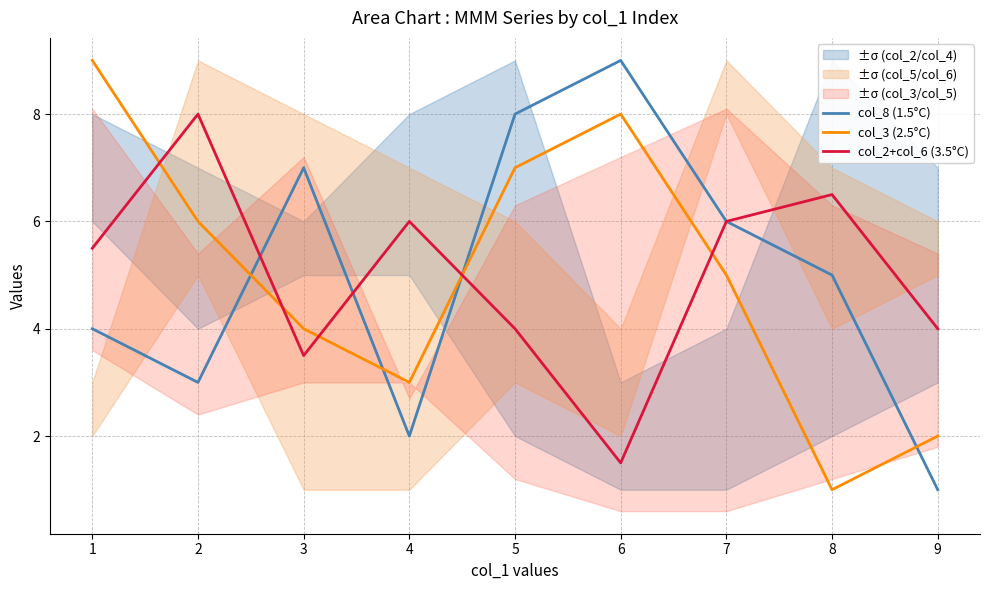

What are all the series names shown in the legend?

col_8 (1.5°C), col_3 (2.5°C), col_2+col_6 (3.5°C)